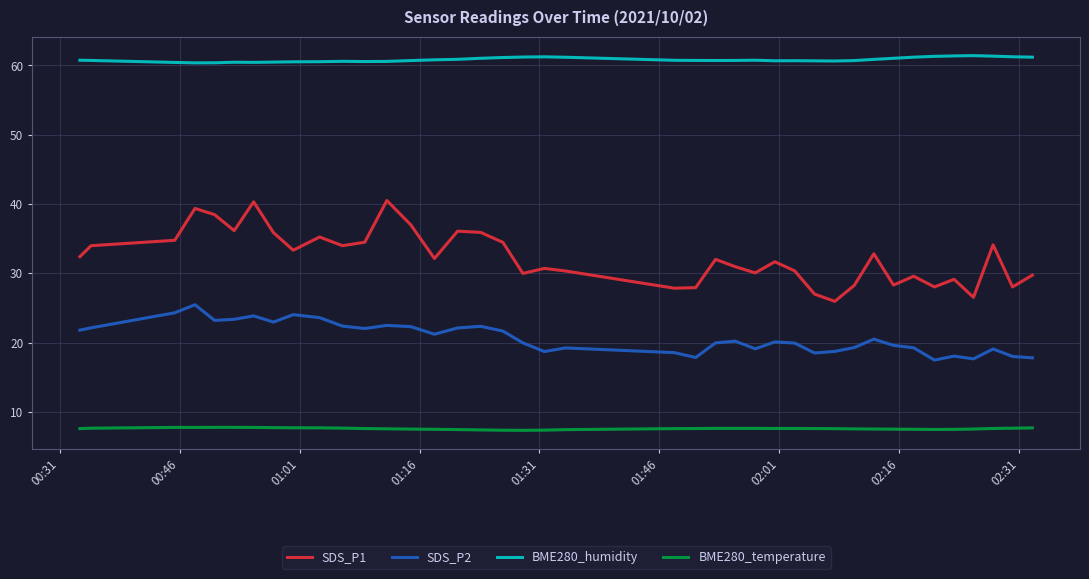

True or false: SDS_P1 has more than 0 interior local peaks.

True